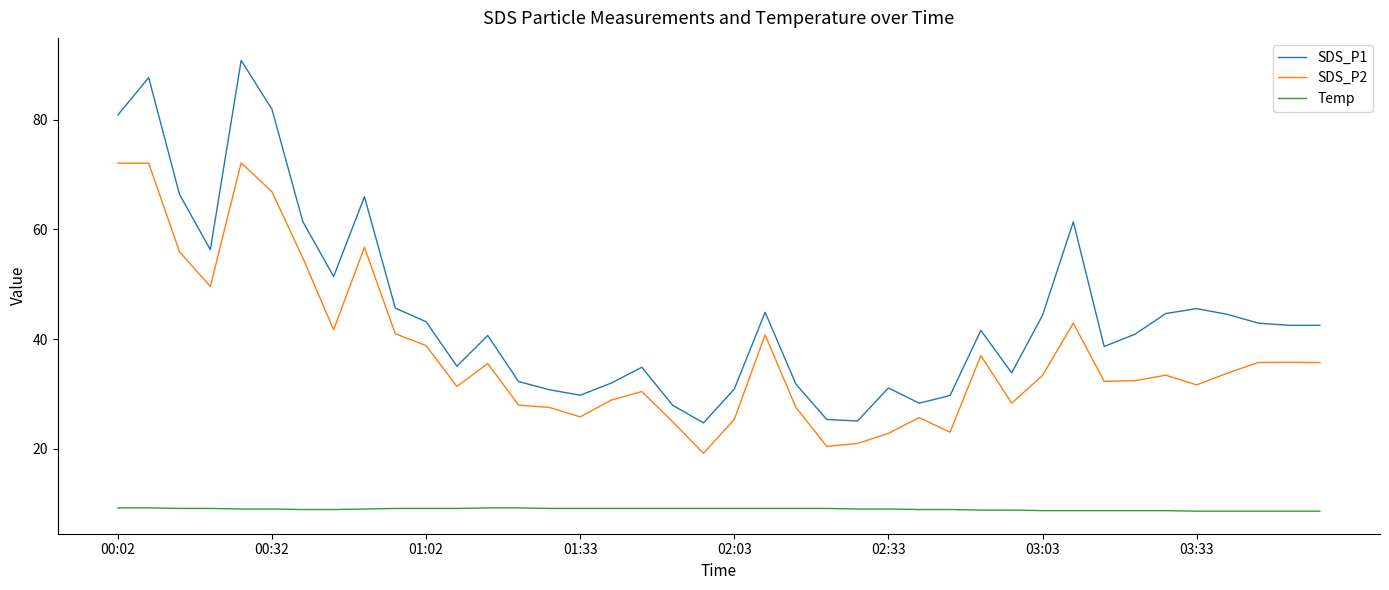

Rank the series by their average value, from lowest to highest.

Temp, SDS_P2, SDS_P1